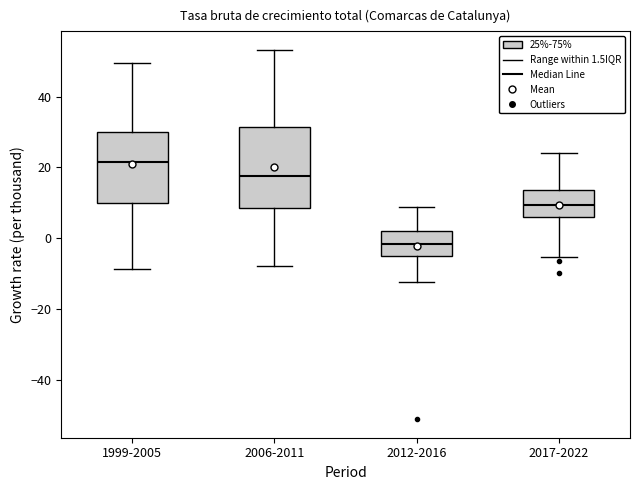

Comparing the boxes themselves (not the whiskers), which one is the tallest?

2006-2011